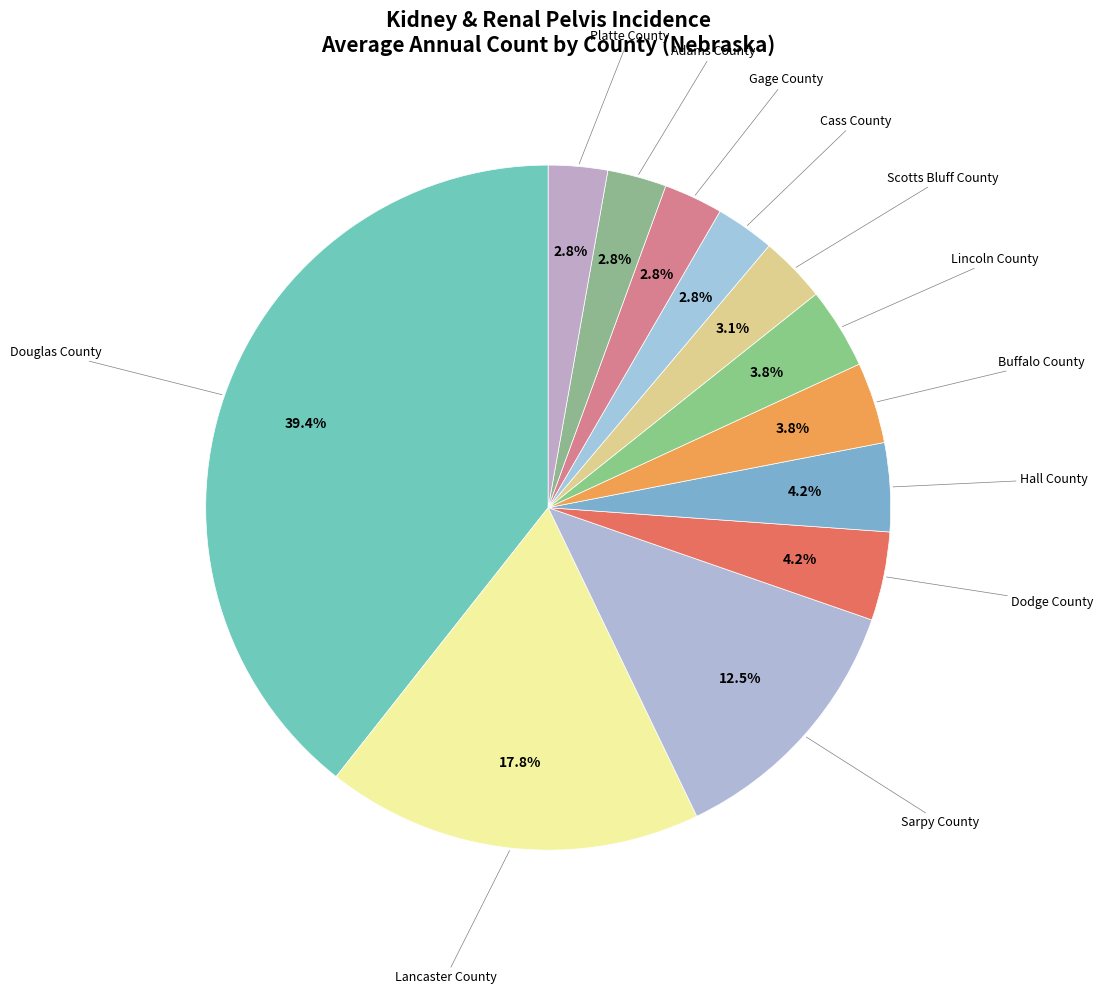

How many segments does this pie chart have?

12